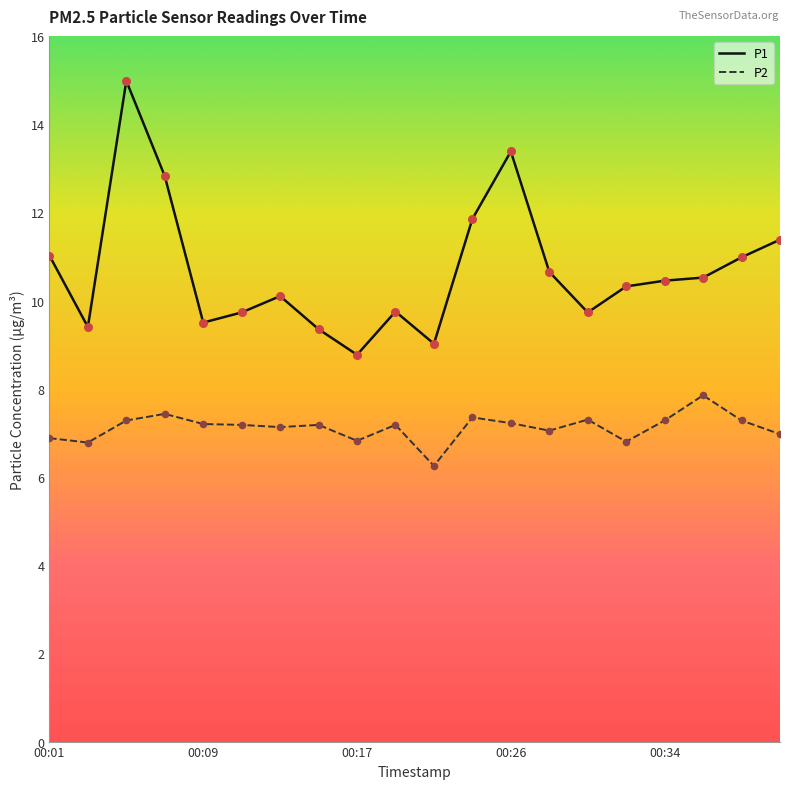

What are all the series names shown in the legend?

P1, P2